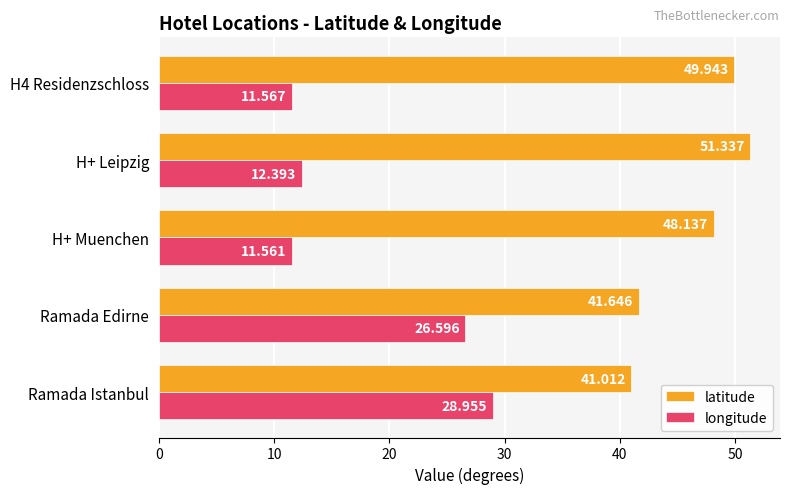

At which label does latitude reach its peak?

H+ Leipzig